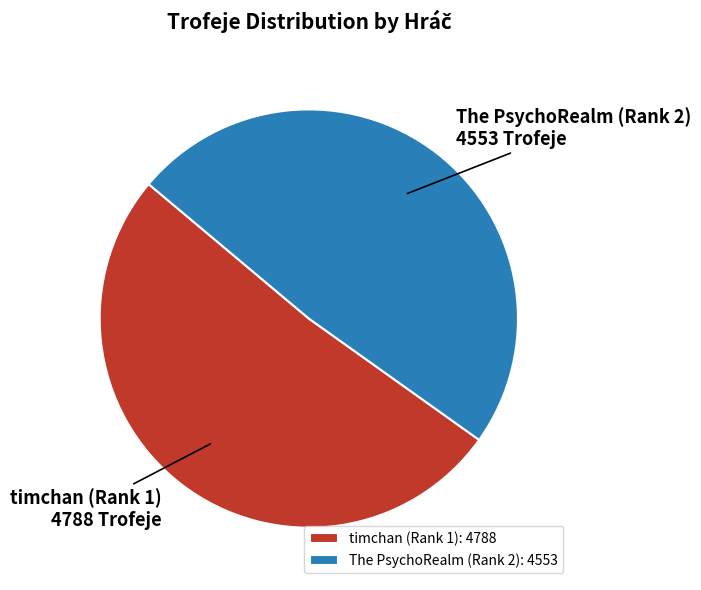

Combined, do The PsychoRealm (Rank 2) and timchan (Rank 1) account for over 50%?

Yes